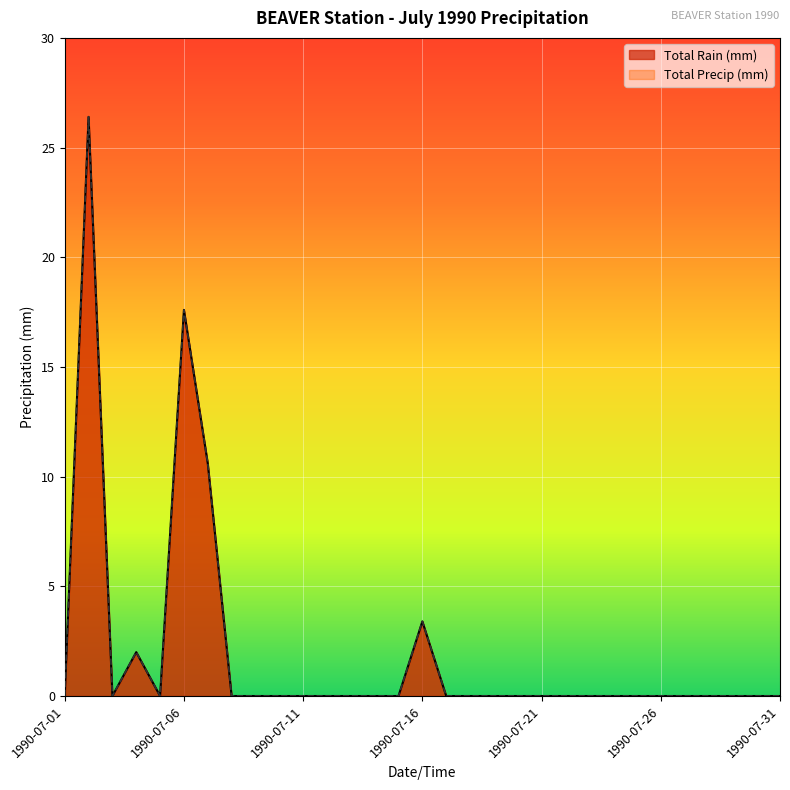

Does the chart display data point markers on the line(s)?

No